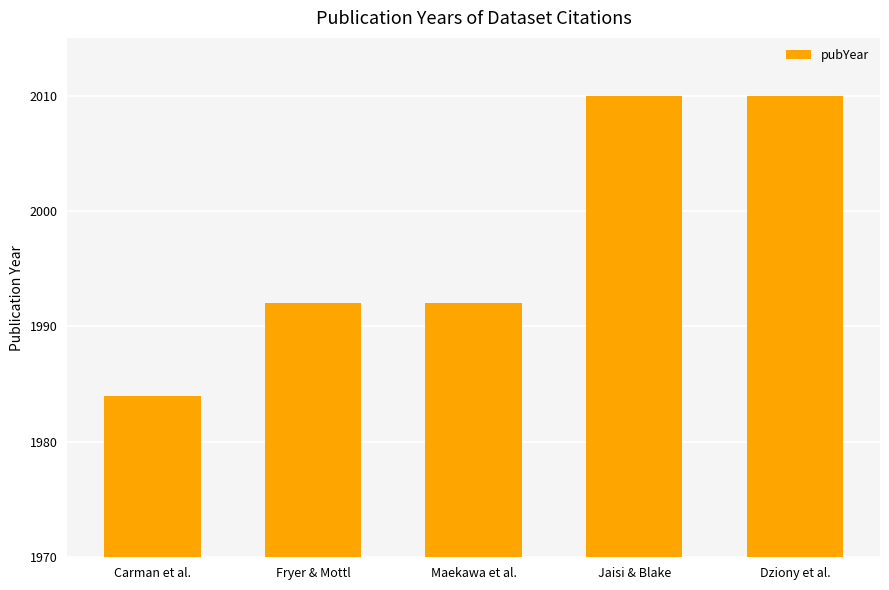

What position from the left is Carman et al.?

1